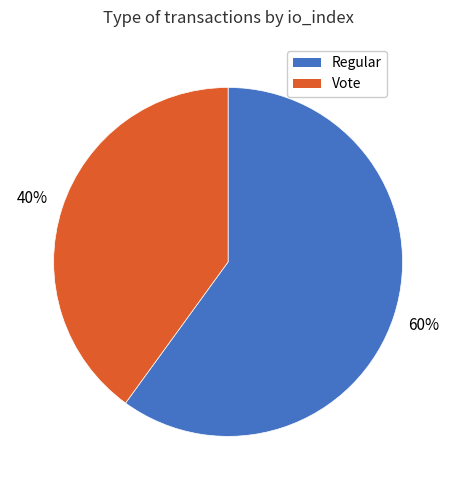

Count the number of slices in the pie.

2